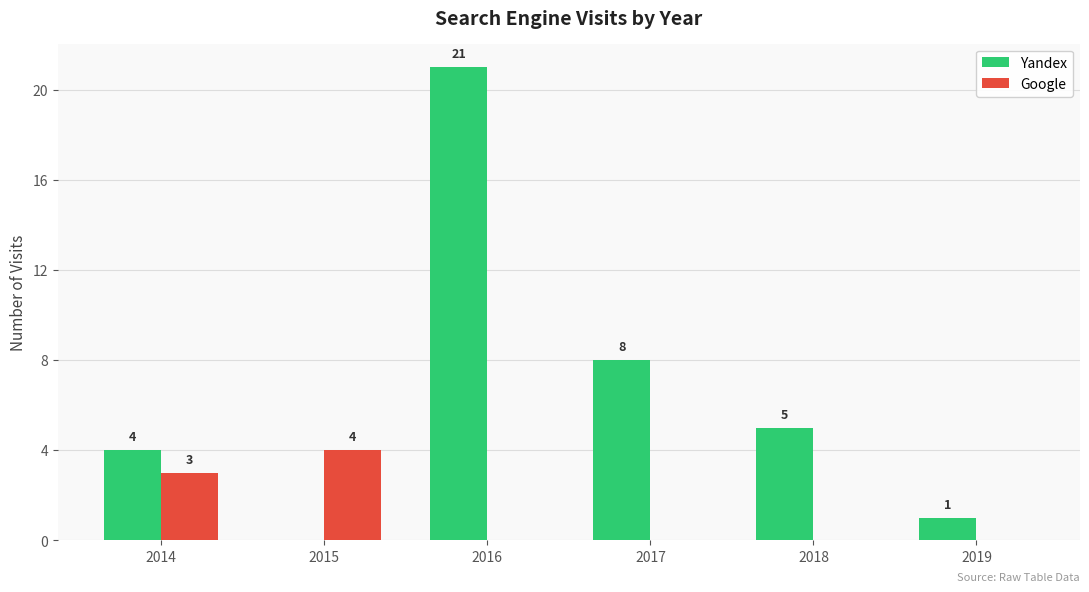

Read the Yandex value at 2014, to the nearest 5.

5